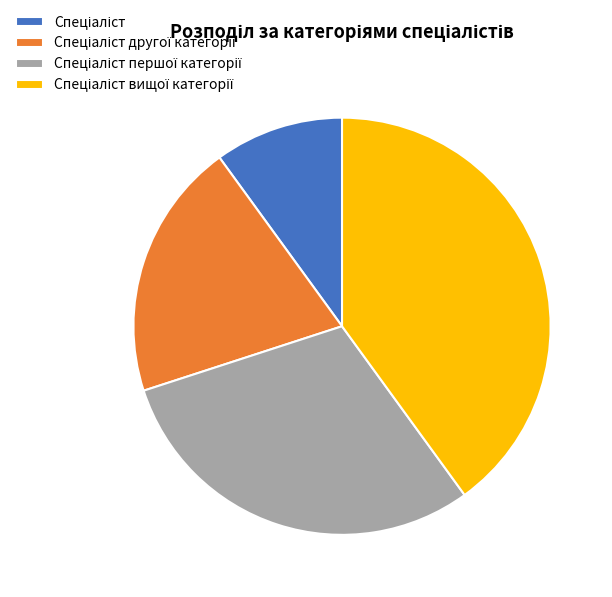

Does any single category account for the majority?

No